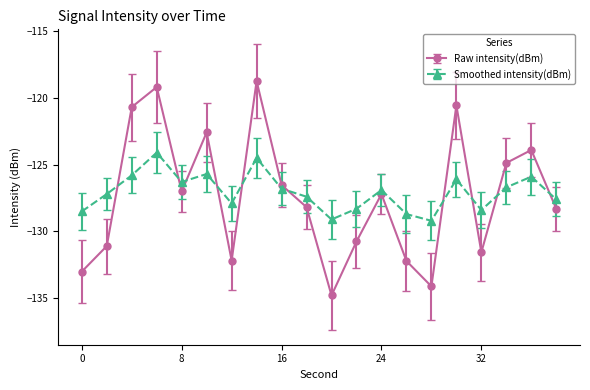

Which series has the widest spread of values?

Raw intensity(dBm)